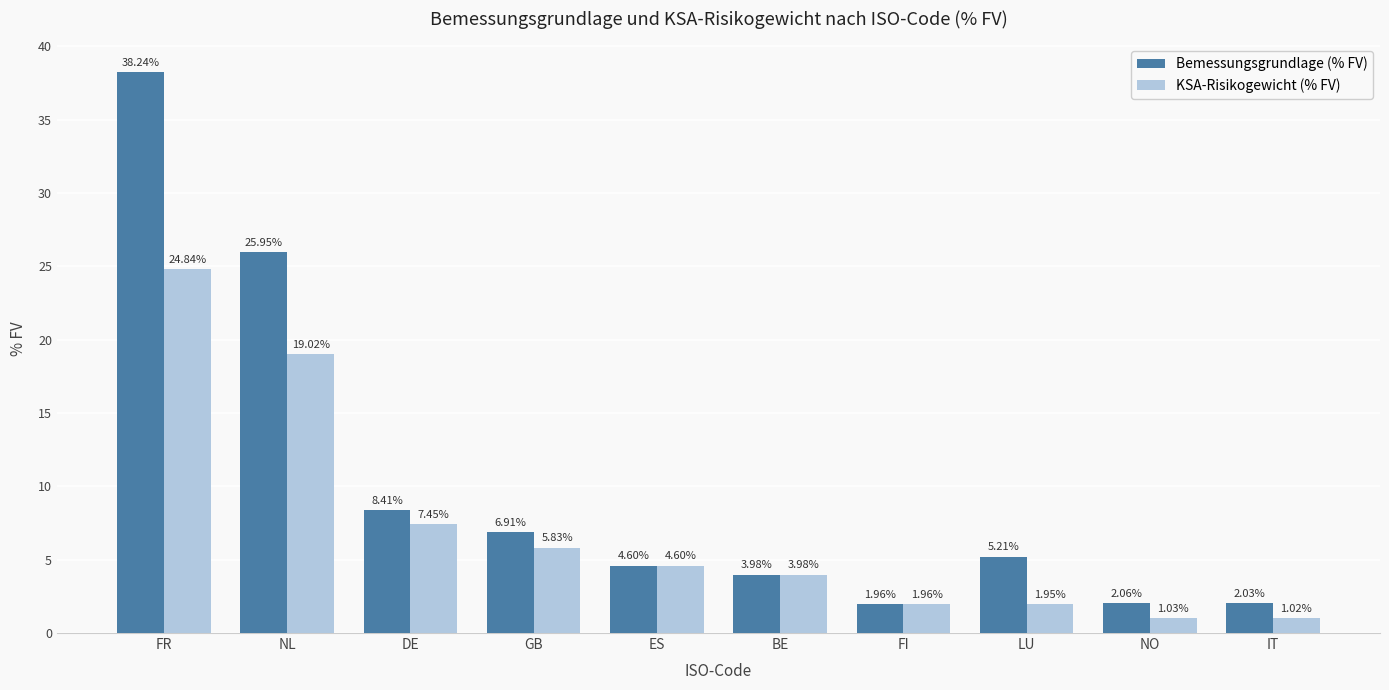

How many categories are shown in the chart?

10